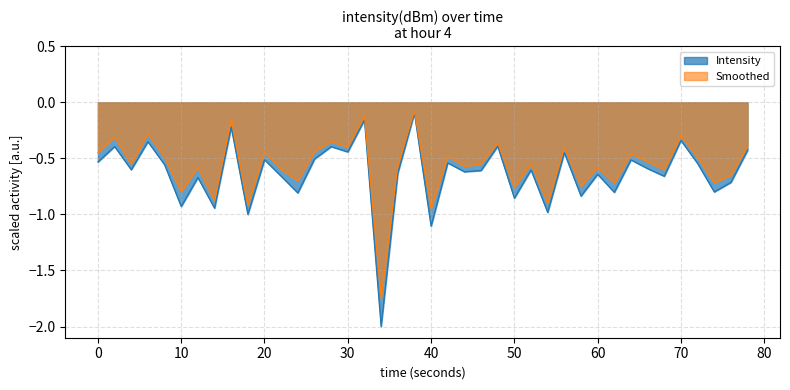

What is the average value of the Smoothed series?

-0.6